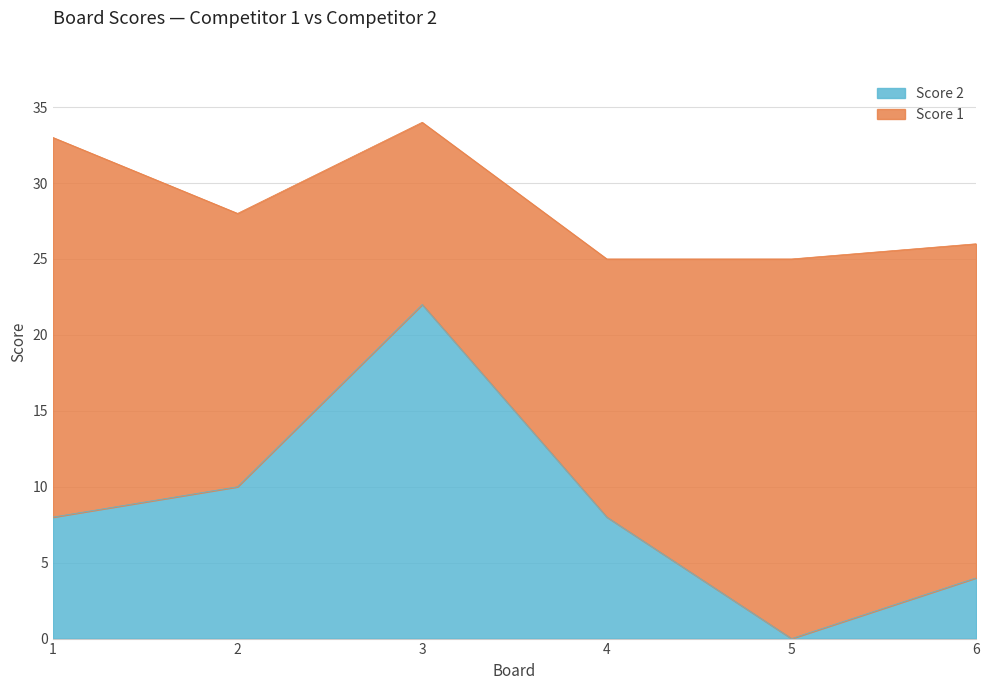

What is the change in value from 2 to 6?

-6